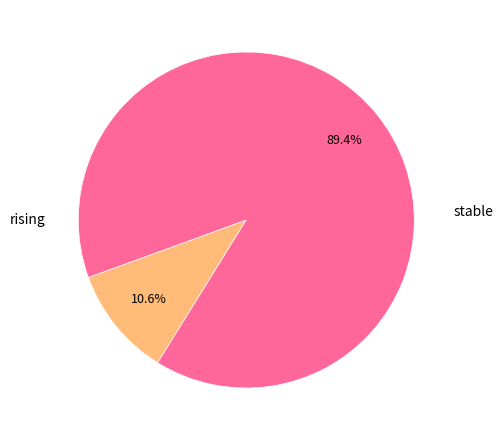

How many slices are in this pie chart?

2